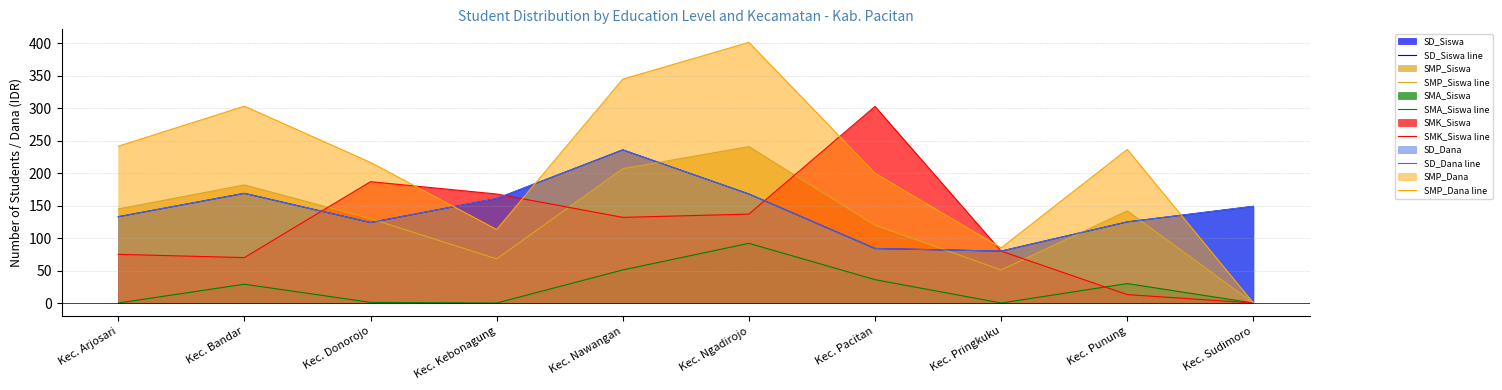

At which category does SMP_Siswa line reach its first local valley?

Kec. Kebonagung